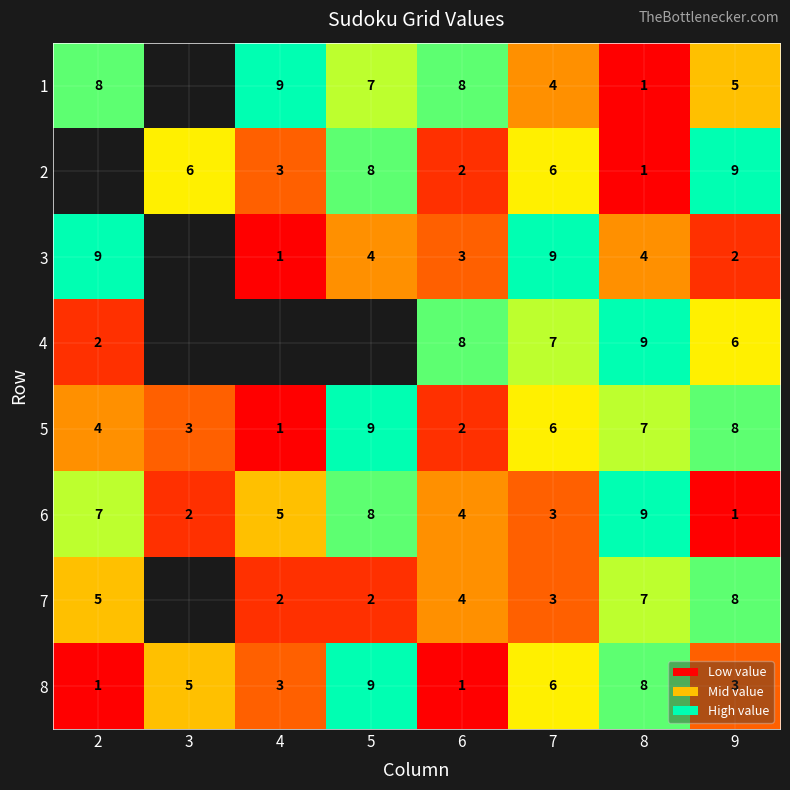

At how many categories does at least one series exceed 4?

8